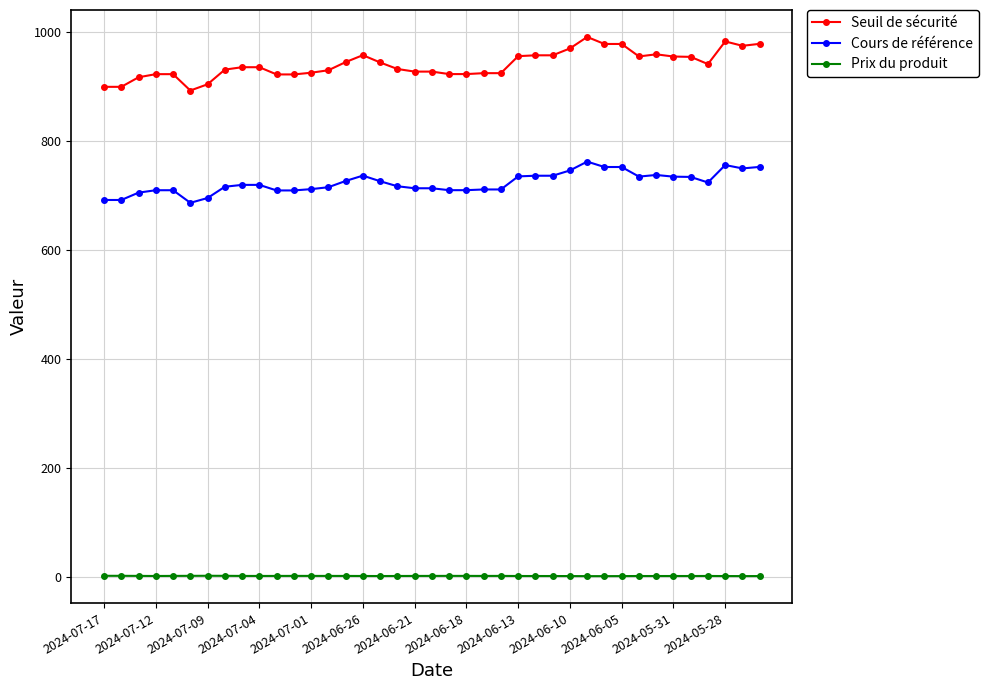

Rank the series by their average value, from lowest to highest.

Prix du produit, Cours de référence, Seuil de sécurité